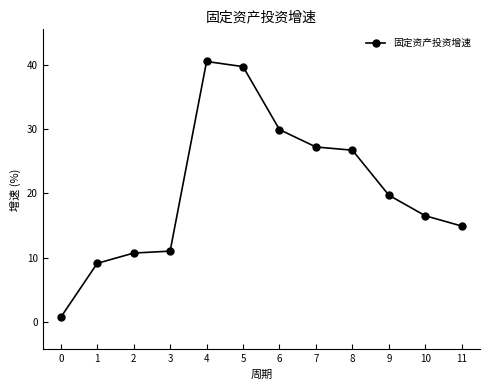

True or false: the data has more than 0 interior local peaks.

True